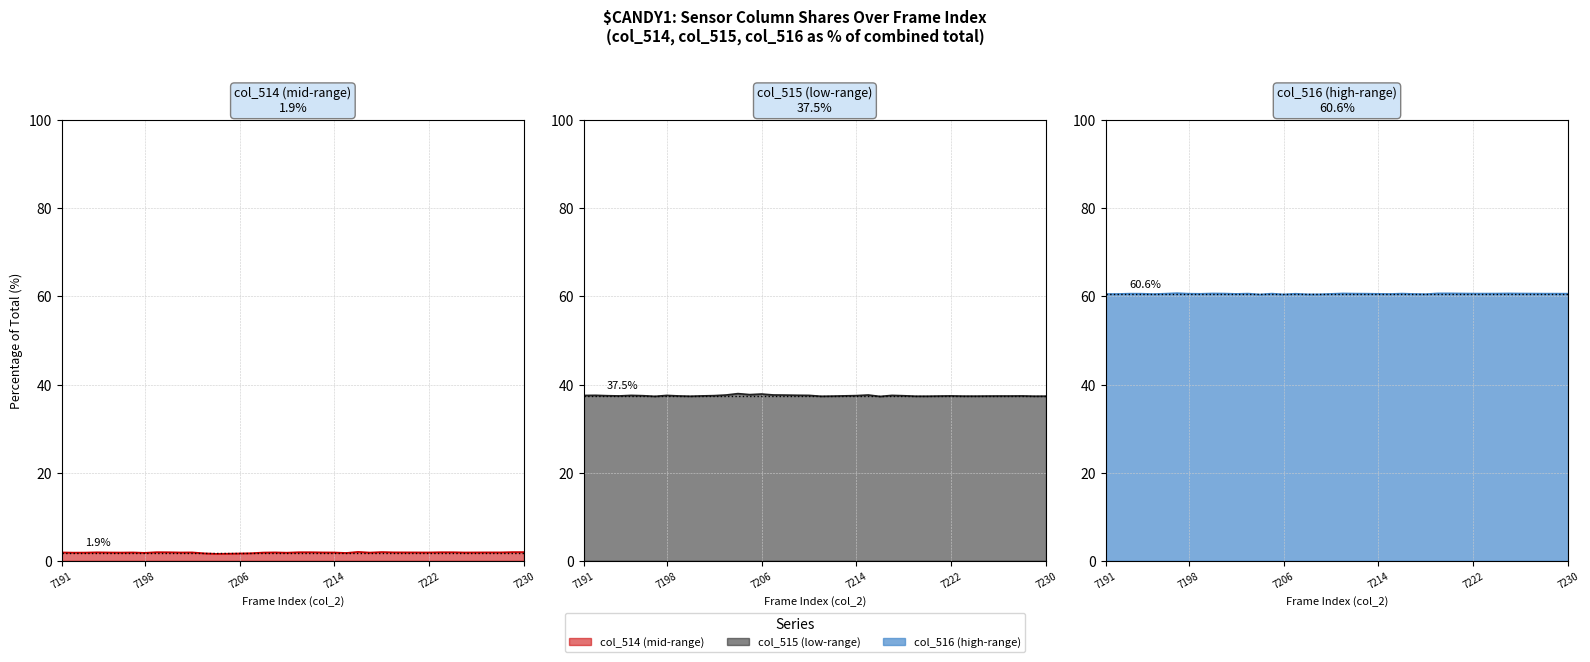

In col_514, how many points are higher than both neighbors (excluding endpoints)?

10